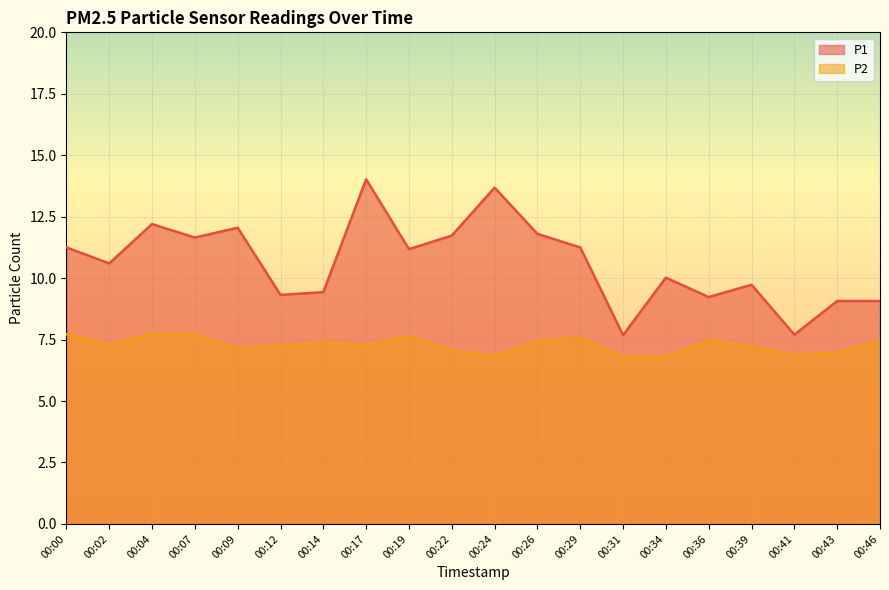

Count the number of categories in the chart.

20